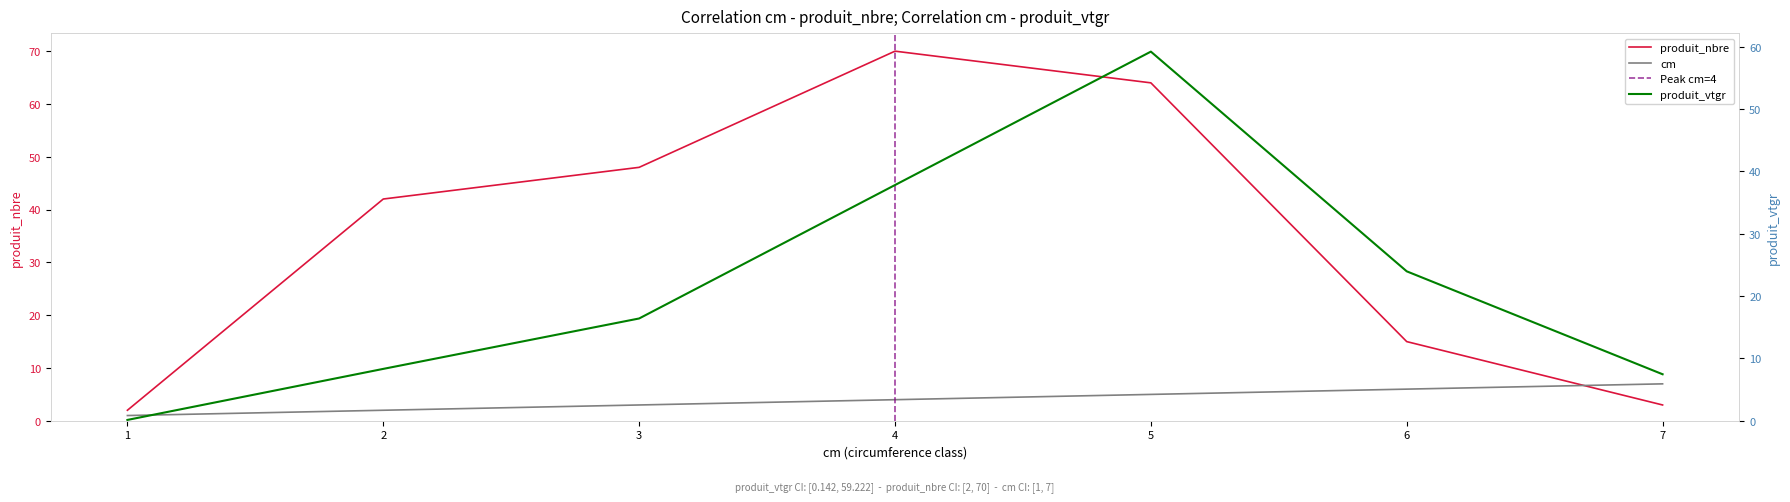

How many lines are shown in the chart?

3